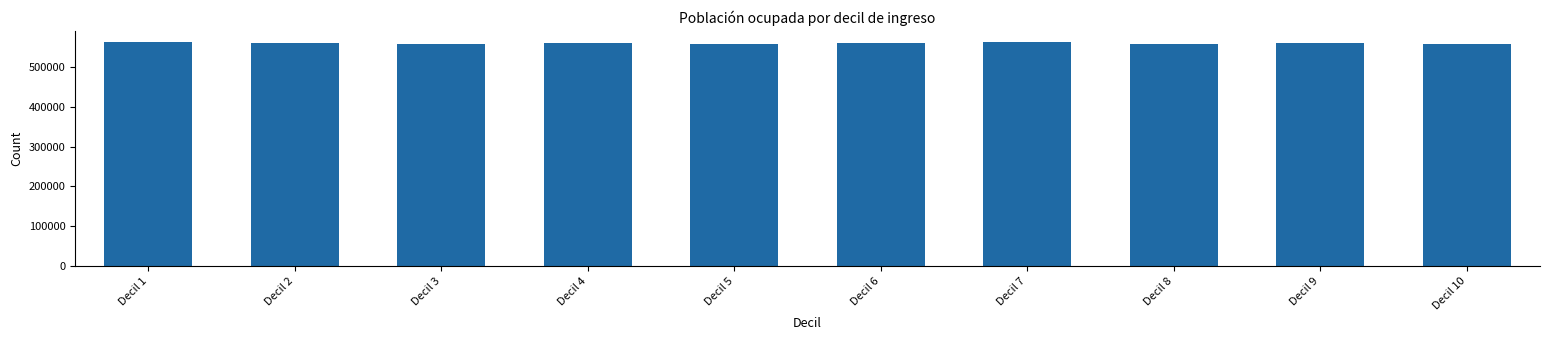

What is the sum of the values at Decil 9 and Decil 6?

1122942